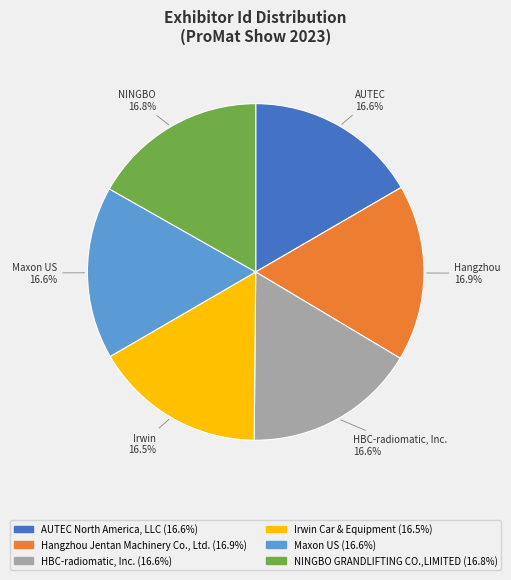

Is there any slice that represents more than half of the pie?

No